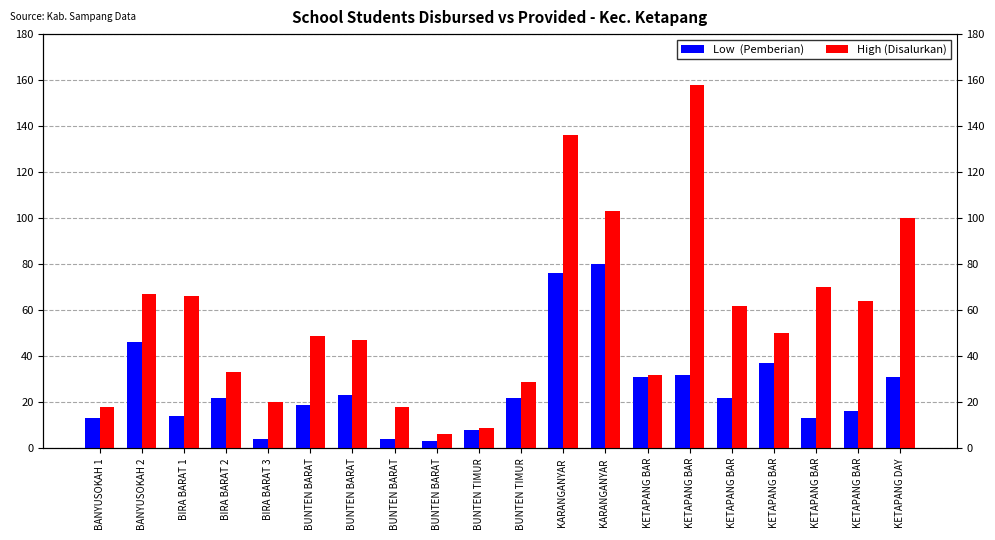

Which category has the lowest value across all series?

BUNTEN BARAT